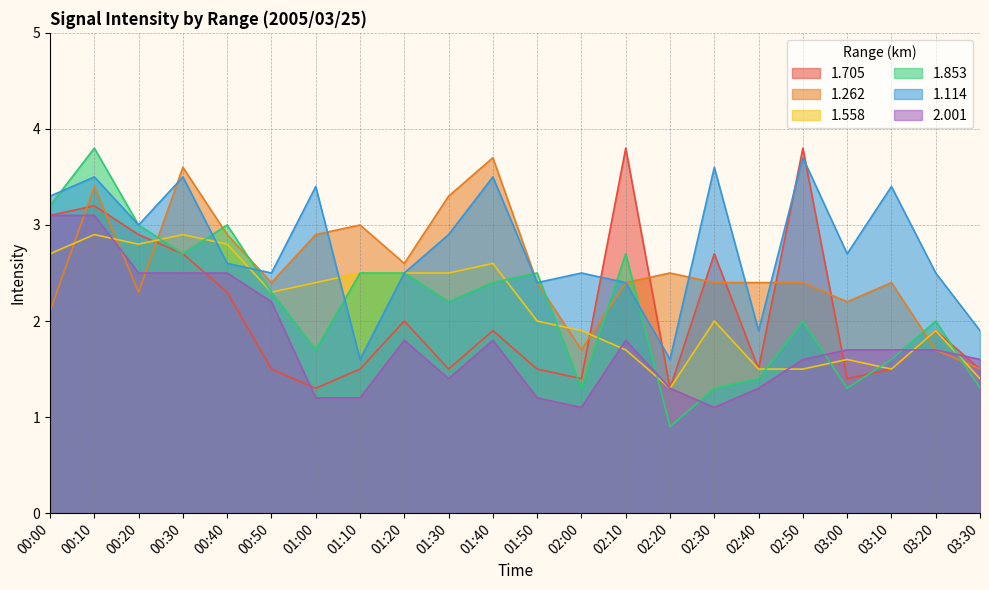

At which label is 1.262 closest to 2?

00:00